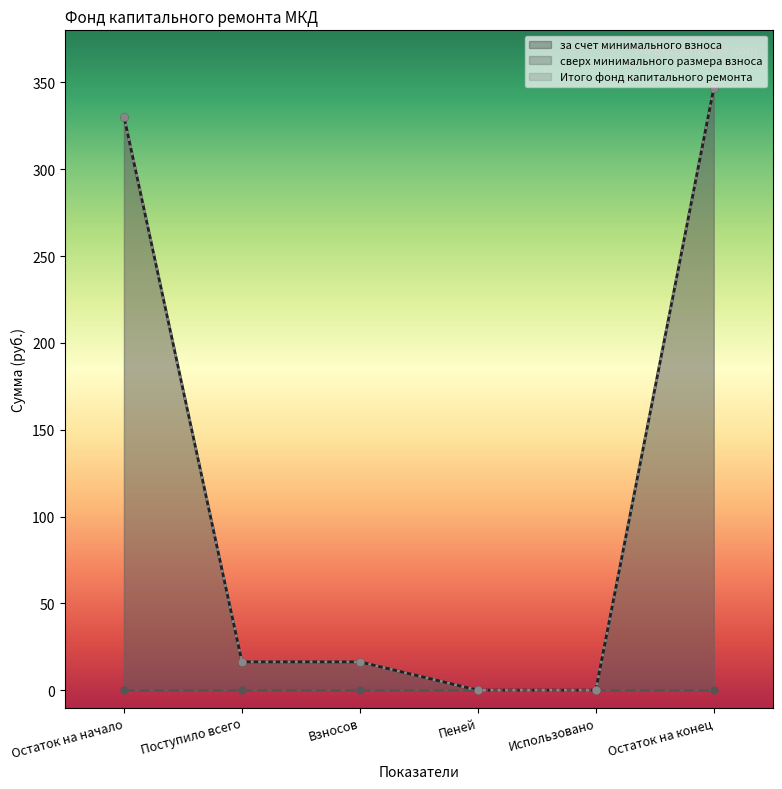

Which category has the highest value in the Итого фонд капитального ремонта series?

Остаток на конец